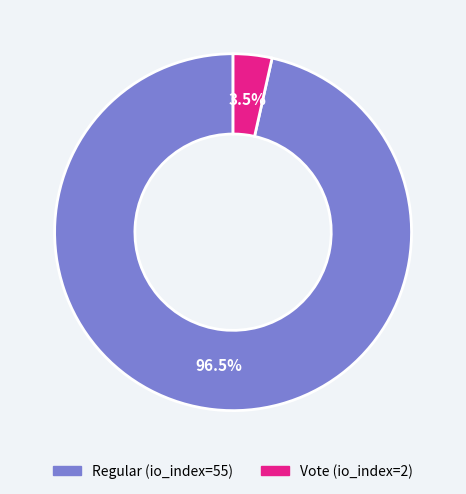

Is there a majority slice in this chart?

Yes